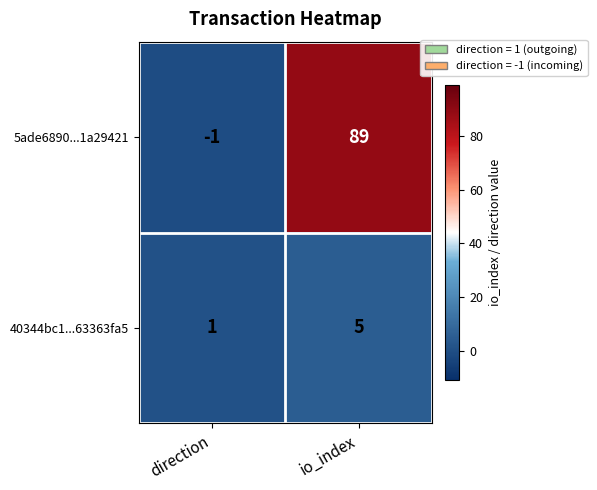

True or false: 5ade6890...1a29421 has a value of -1 at direction.

True